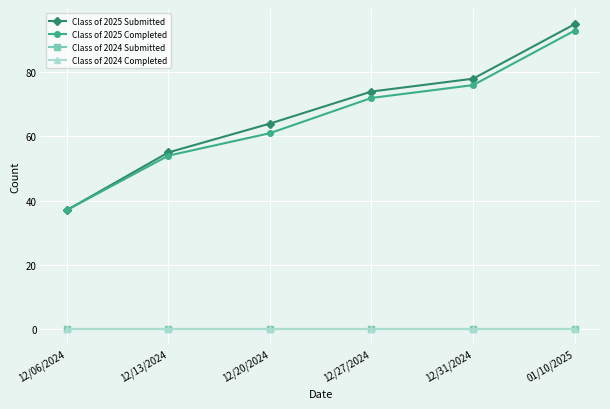

What is the label of the 4th point from the left?

12/27/2024